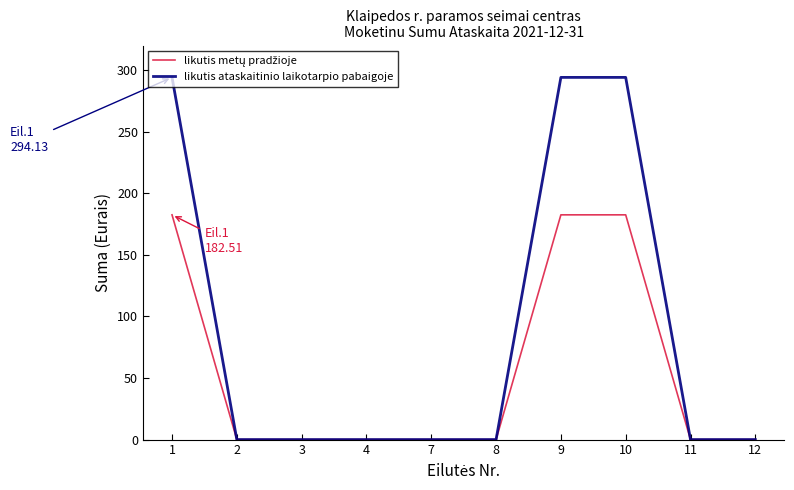

Which series changed the most between 3 and 9?

likutis ataskaitinio laikotarpio pabaigoje